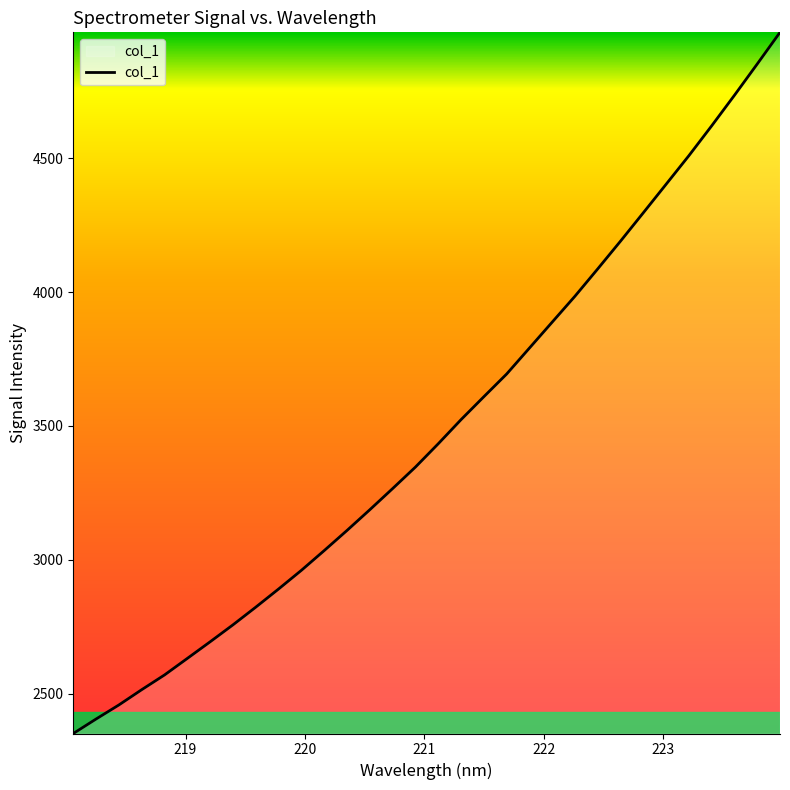

What is the sum of all values?

111586.2